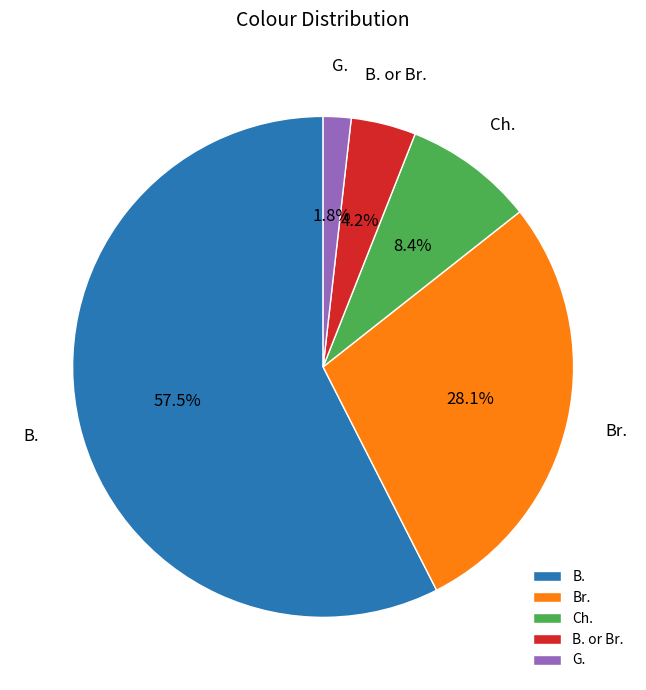

What portion of the pie excludes B. or Br.?

95.8%